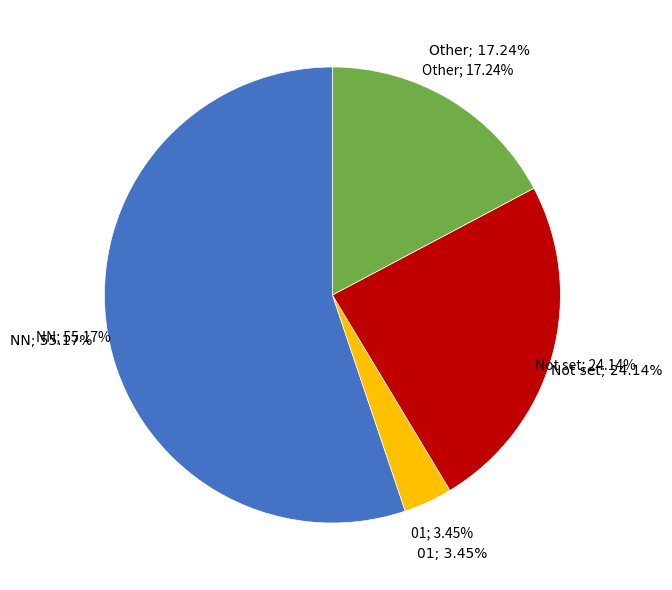

Does any single category account for the majority?

Yes